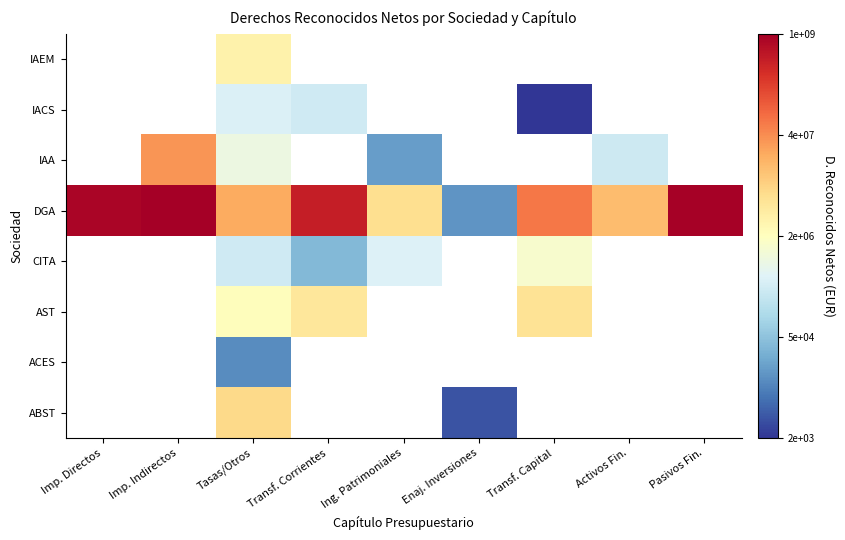

What is the smallest value displayed?

3.3